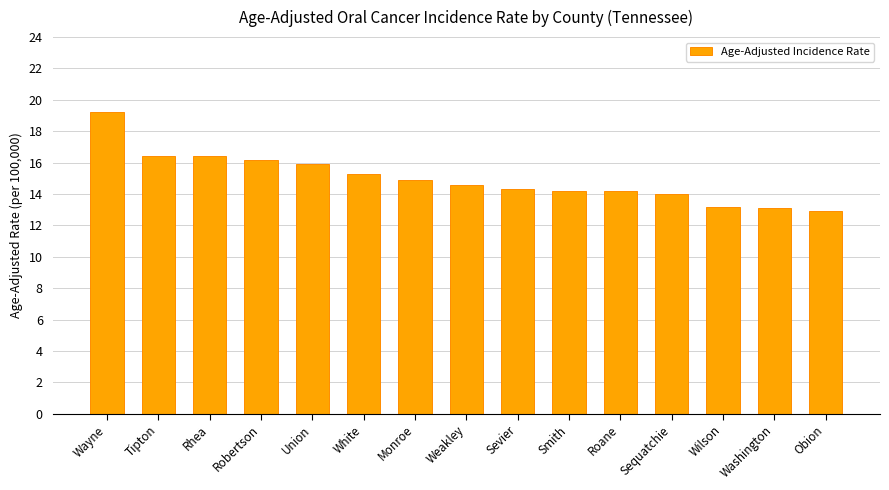

Reading right to left, transcribe all the data shown in this chart.

Obion=12.9	Washington=13.1	Wilson=13.2	Sequatchie=14.0	Roane=14.2	Smith=14.2	Sevier=14.3	Weakley=14.6	Monroe=14.9	White=15.3	Union=15.9	Robertson=16.2	Rhea=16.4	Tipton=16.4	Wayne=19.2